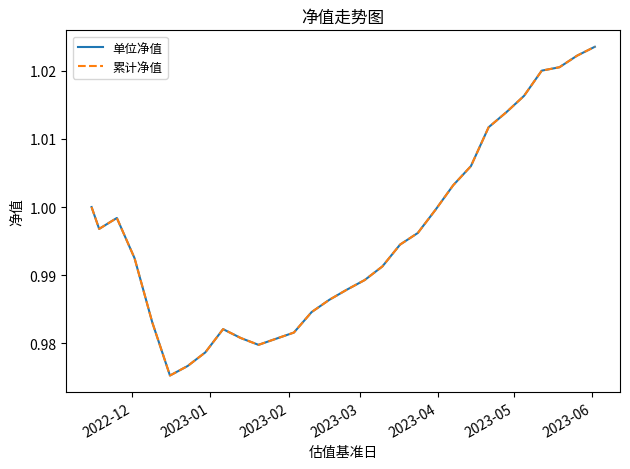

Reading right to left, list all the values displayed in this chart.

单位净值: 1.0	1.0	1.0	1.0	1.0	1.0	1.0	1.0	1.0	1.0	1.0	1.0	1.0	1.0	1.0	1.0	1.0	1.0	1.0	1.0	1.0	1.0	1.0	1.0	1.0	1.0	1.0	1.0	1.0
累计净值: 1.0	1.0	1.0	1.0	1.0	1.0	1.0	1.0	1.0	1.0	1.0	1.0	1.0	1.0	1.0	1.0	1.0	1.0	1.0	1.0	1.0	1.0	1.0	1.0	1.0	1.0	1.0	1.0	1.0